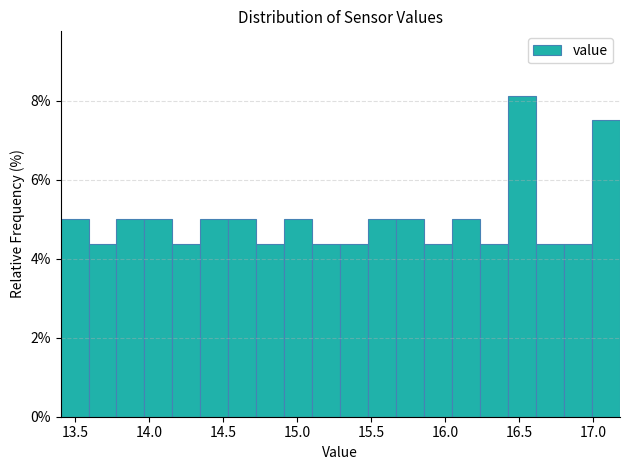

Read against the x-axis, roughly where is the centre of the tallest bar?

16.50